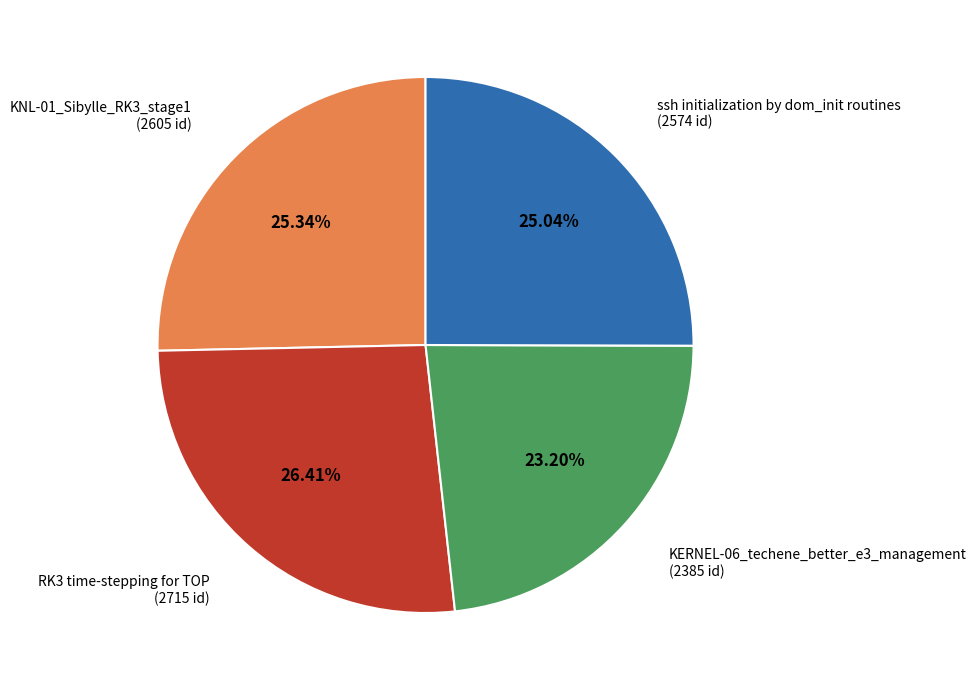

To the nearest percent, what portion does ssh initialization by dom_init routines represent?

25%